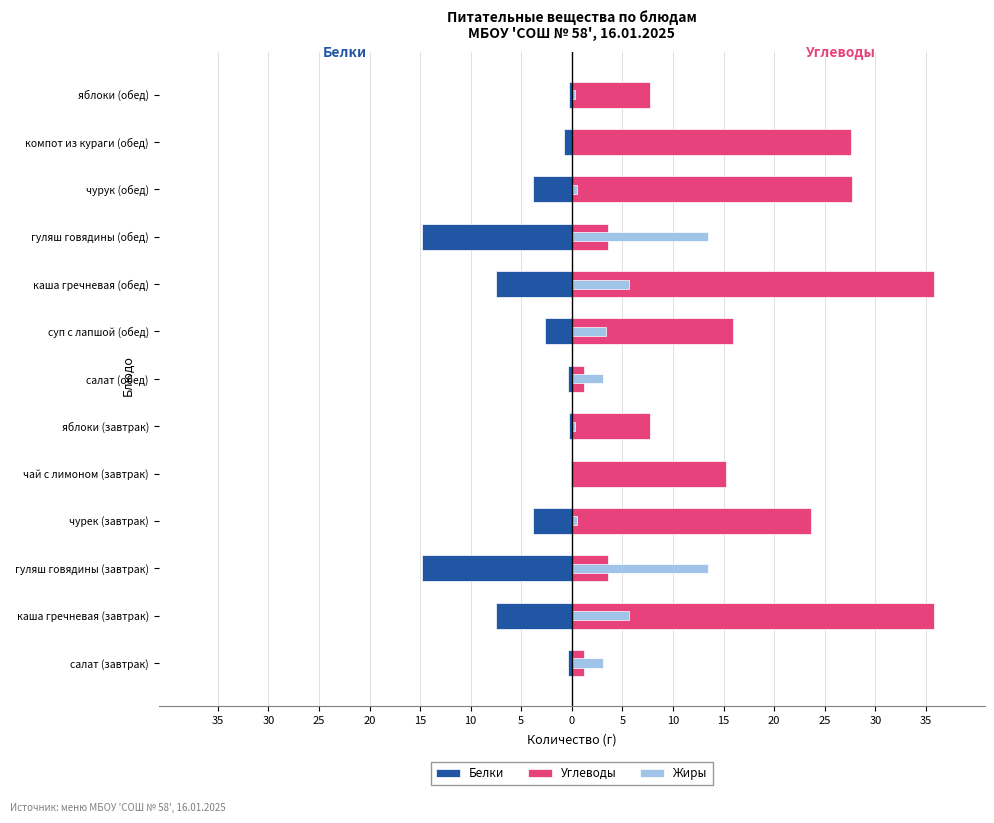

Which series has the largest range (max minus min)?

Углеводы